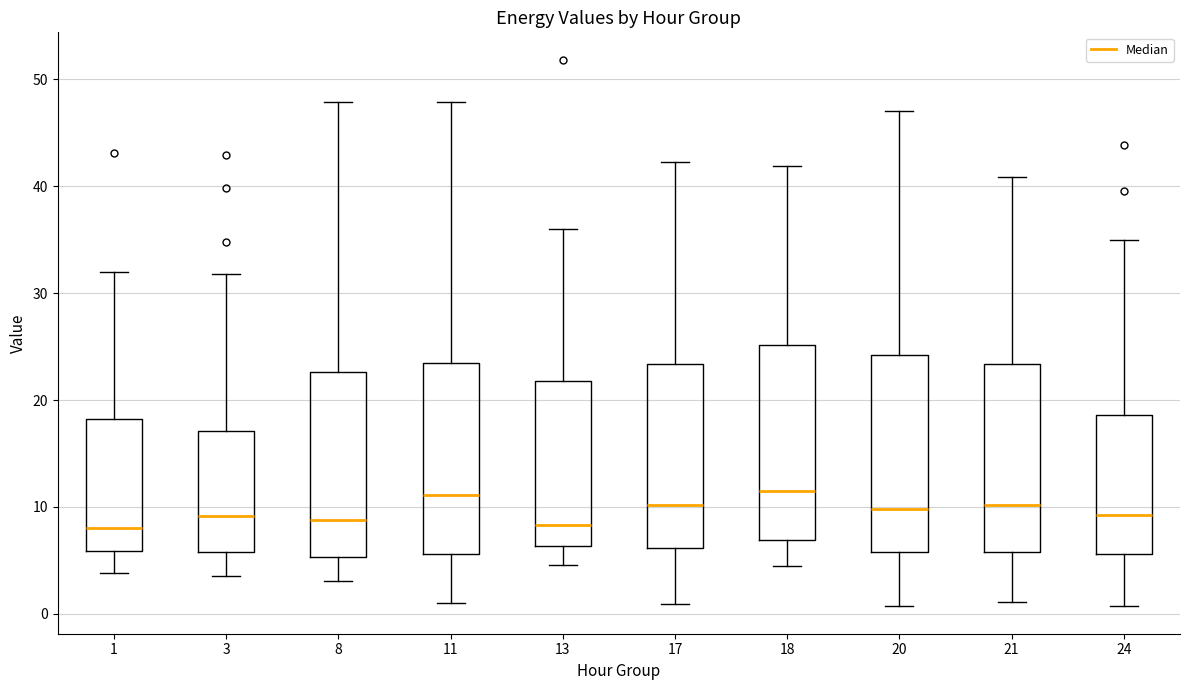

Reading left to right, read every box against the y-axis: the position of its median line, the range the box covers, and the ends of its whiskers. The values are not printed on the chart, so give them approximately, as read against the axis.

1: median 8, box 6 to 18, whiskers 4 to 32
3: median 9, box 6 to 17, whiskers 4 to 32
8: median 9, box 5 to 23, whiskers 3 to 48
11: median 11, box 6 to 23, whiskers 1 to 48
13: median 8, box 6 to 22, whiskers 5 to 36
17: median 10, box 6 to 23, whiskers 1 to 42
18: median 11, box 7 to 25, whiskers 4 to 42
20: median 10, box 6 to 24, whiskers 1 to 47
21: median 10, box 6 to 23, whiskers 1 to 41
24: median 9, box 6 to 19, whiskers 1 to 35